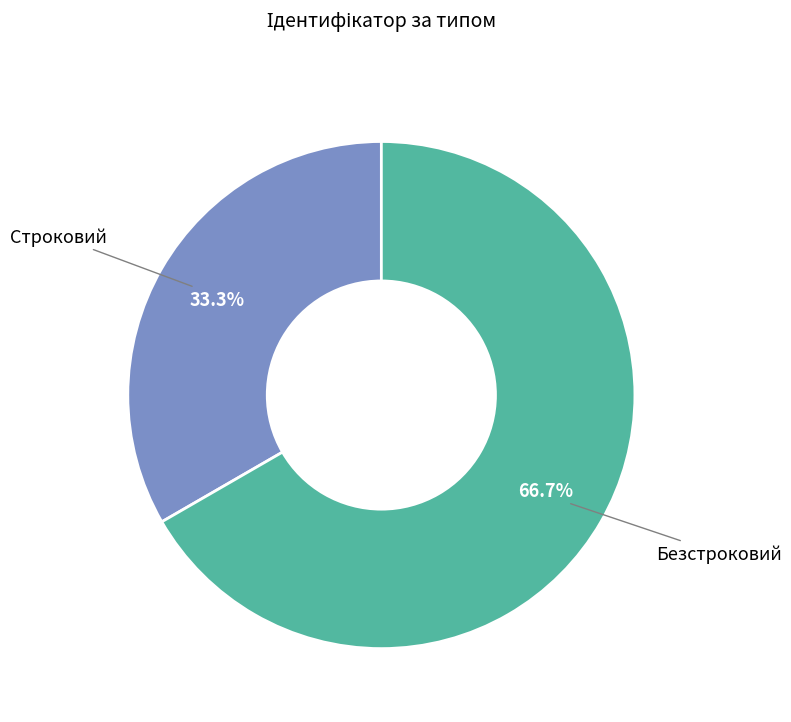

Is there a majority slice in this chart?

Yes